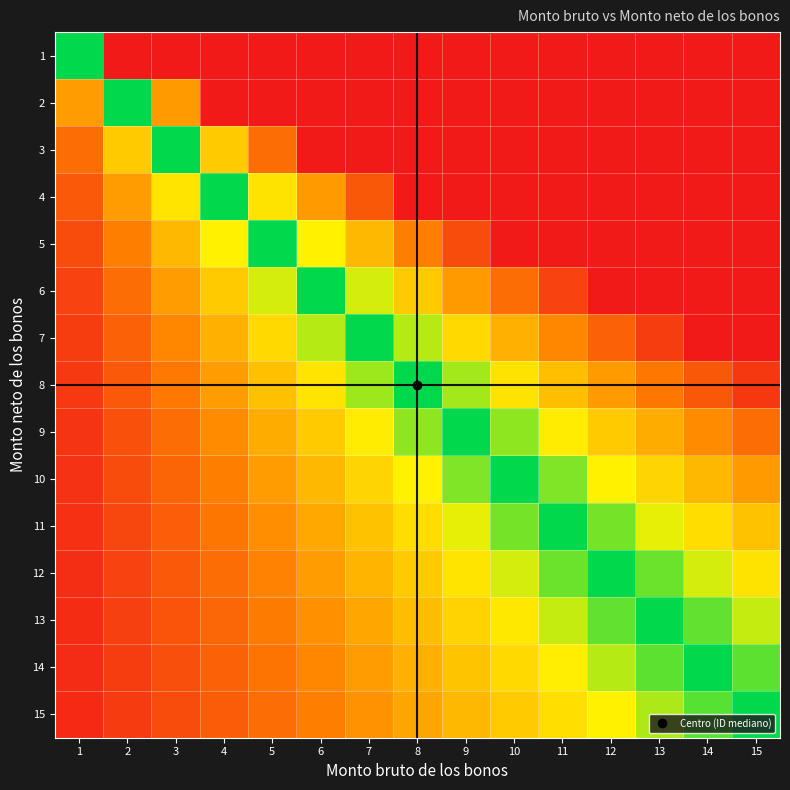

How many data points does each series have?

15